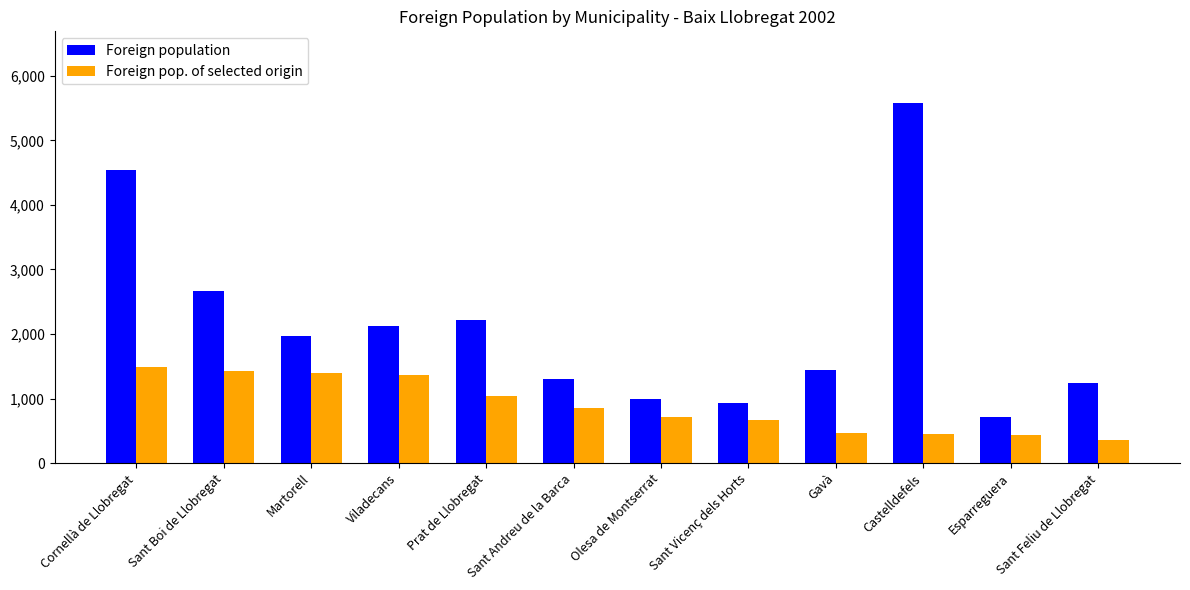

What is the value of the Foreign pop. of selected origin bar at the 3rd from the left?

1398